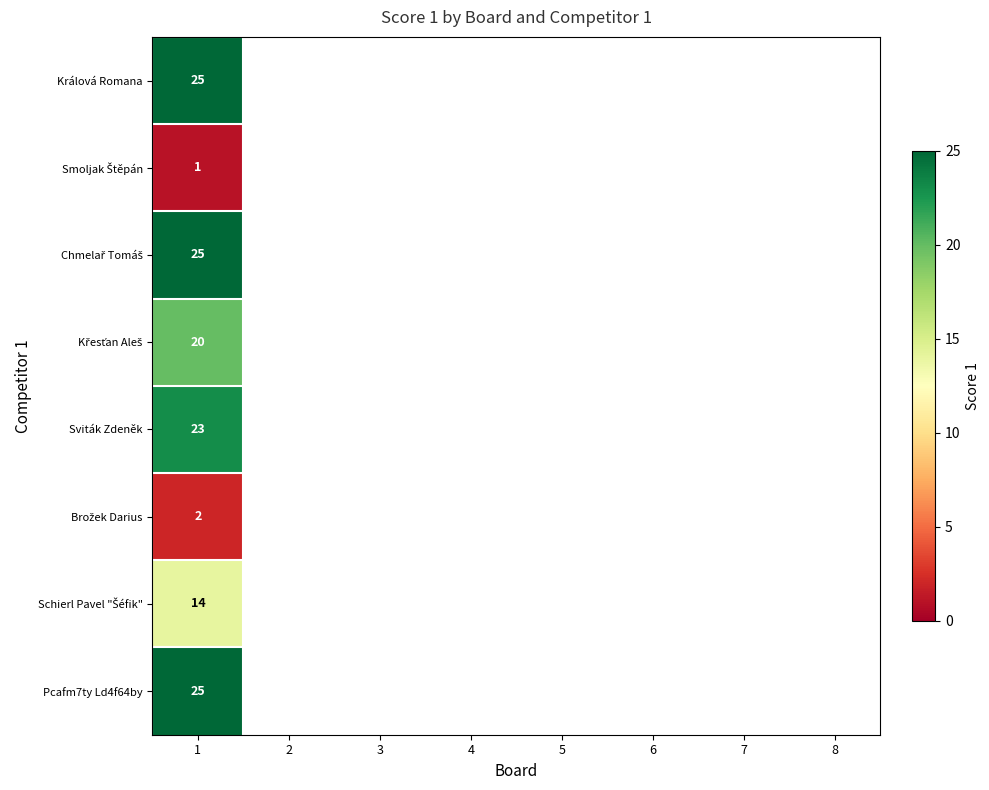

The Sviták Zdeněk series shows 32 at 1. True or false?

False